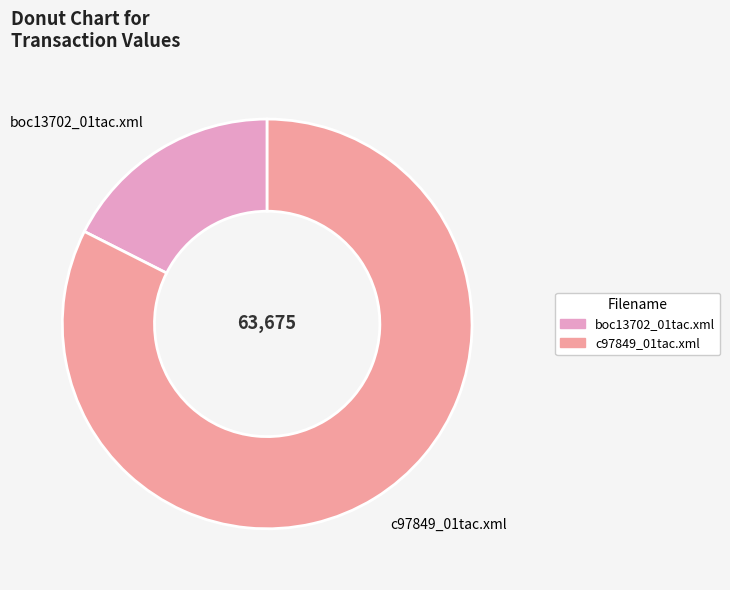

Is it true that boc13702_01tac.xml is 12% of the pie?

False